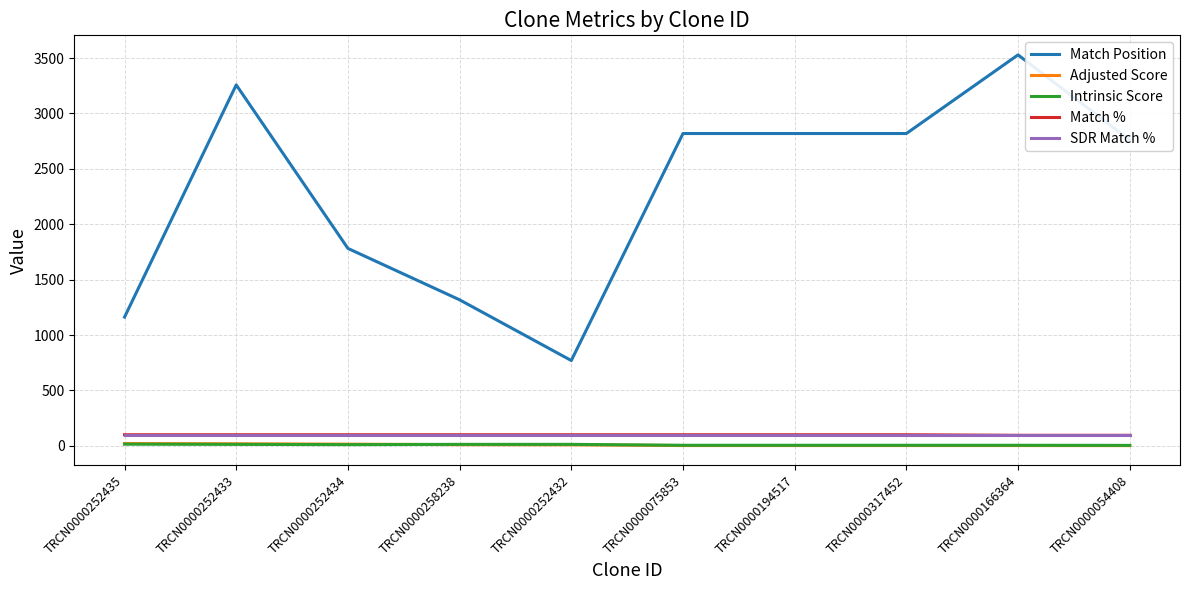

What position from the right is TRCN0000317452?

3